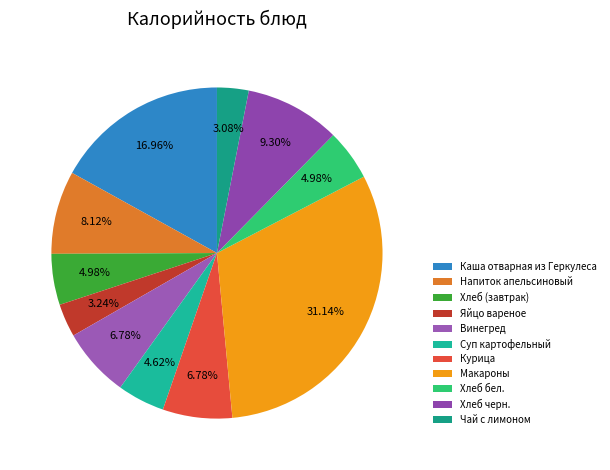

To the nearest percent, what is the difference between the Чай с лимоном and Напиток апельсиновый slice percentages?

5%